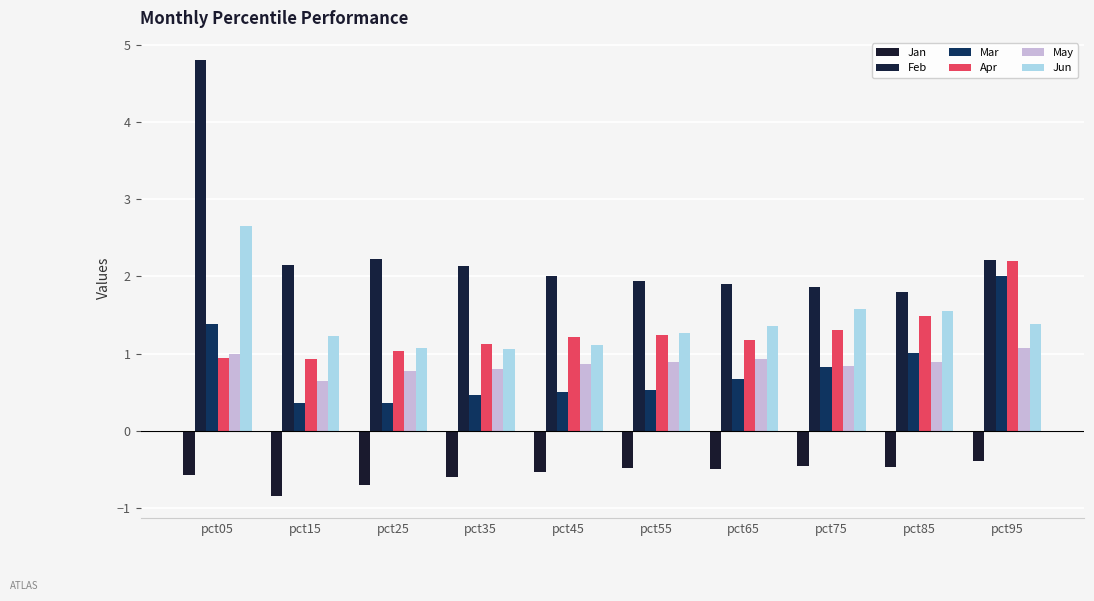

Rank the series at pct95 from lowest to highest value.

Jan, May, Jun, Mar, Apr, Feb